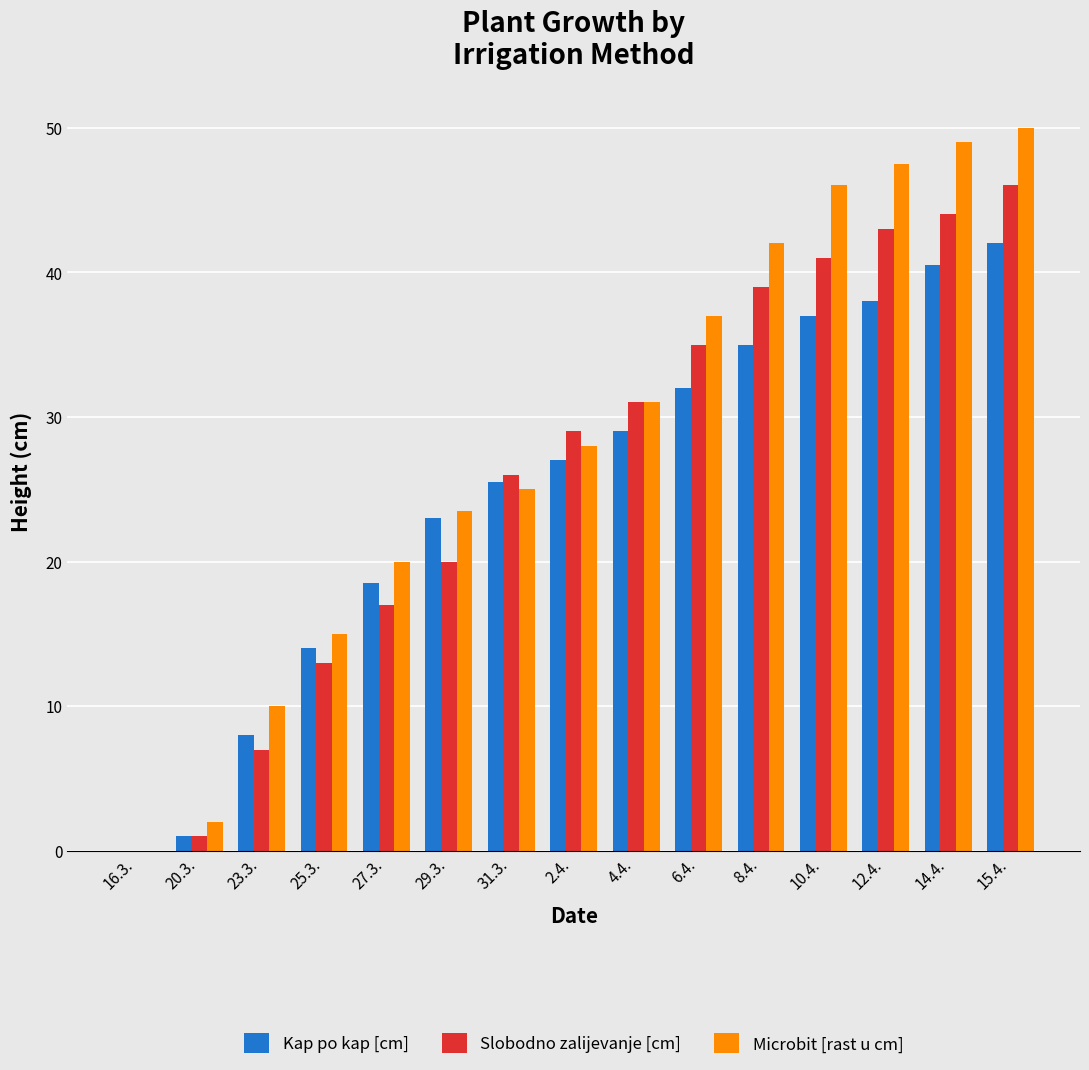

Between 25.3. and 27.3., which series saw the biggest shift?

Microbit [rast u cm]